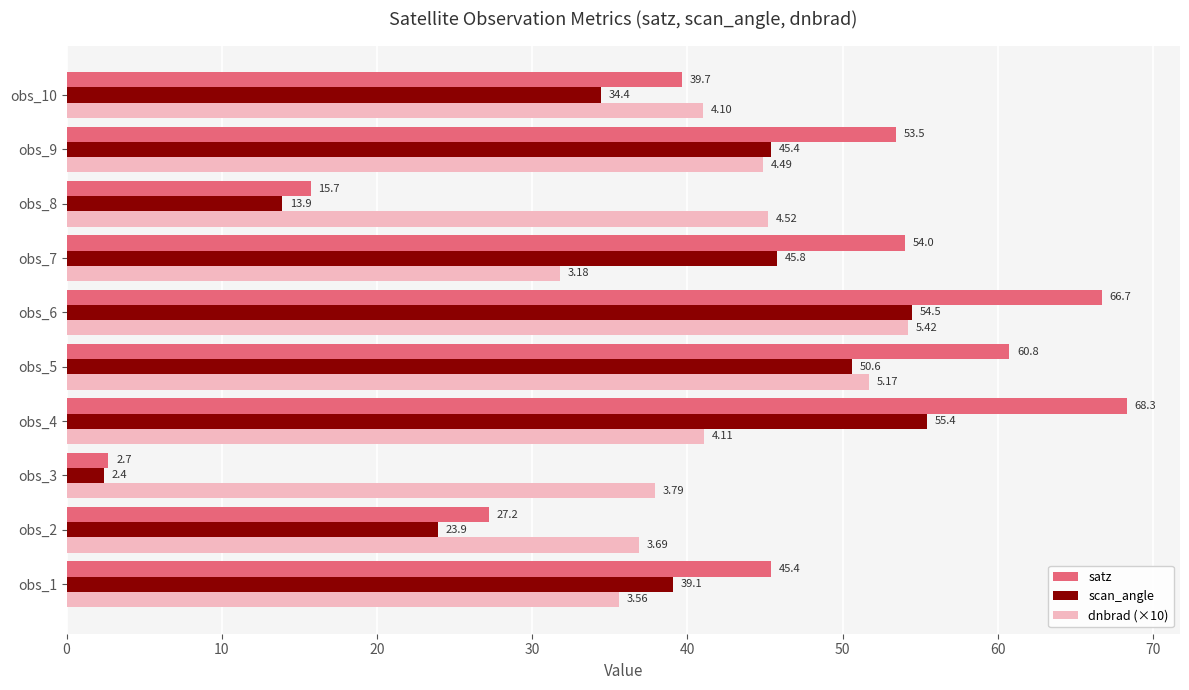

Which series has the largest total across all categories?

satz